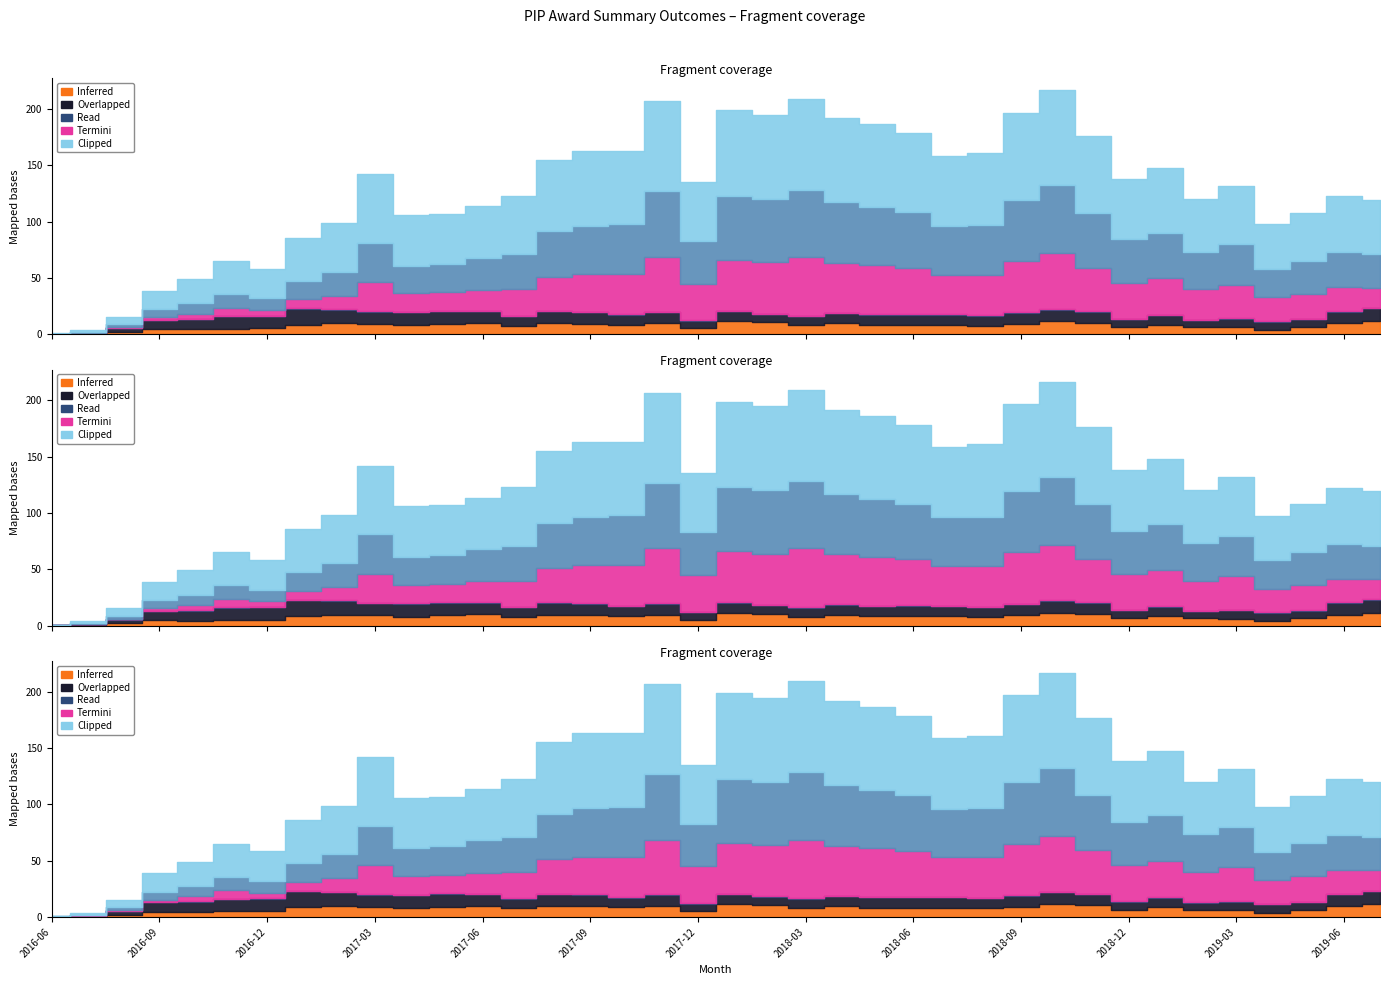

At which category is the sum across all series the highest?

2018-10